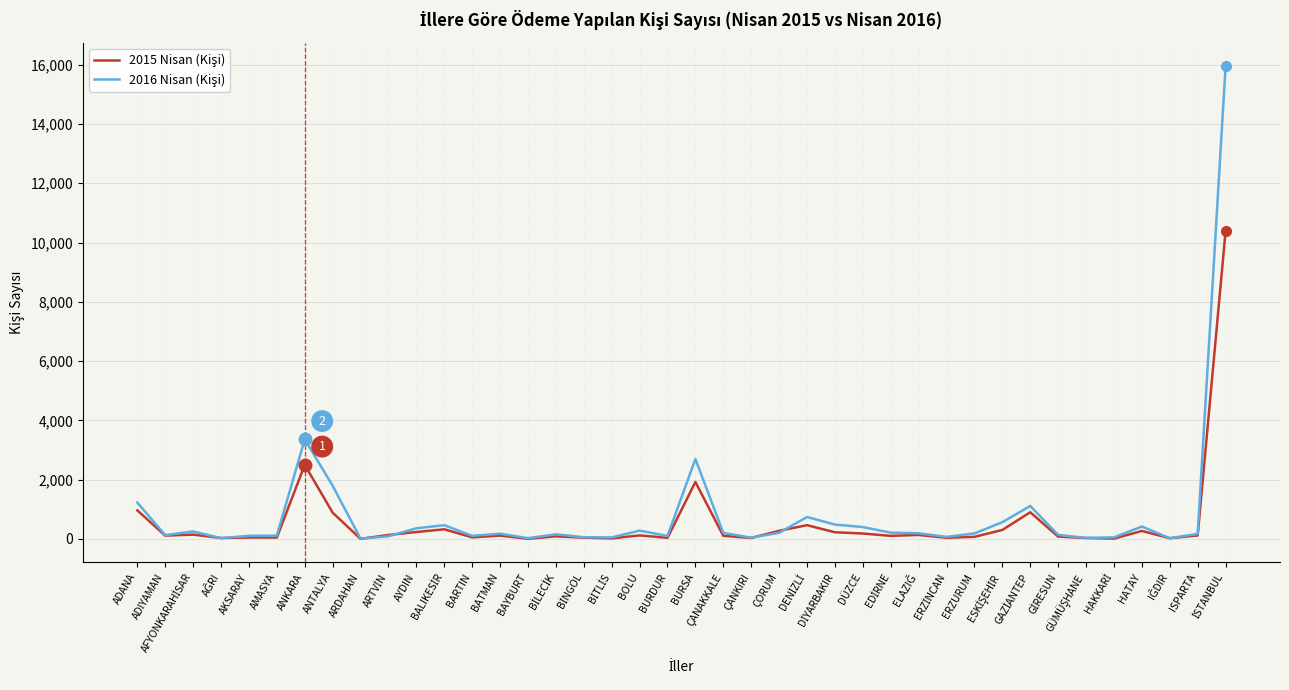

In 2015 Nisan (Kişi), how many points are lower than both neighbors (excluding endpoints)?

13